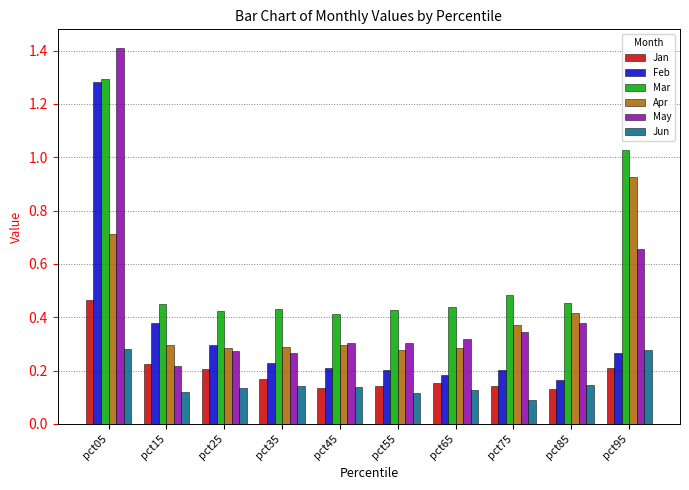

Count the Feb values in the range 0 to 1.

9